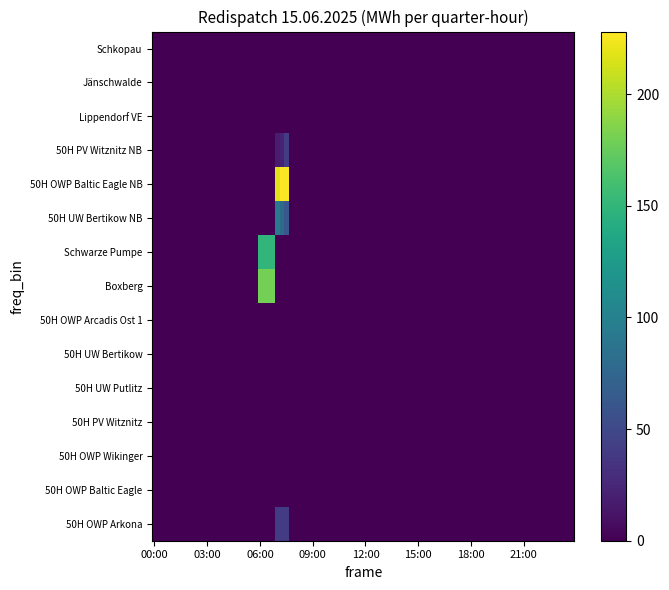

At how many categories does at least one series exceed 162?

7